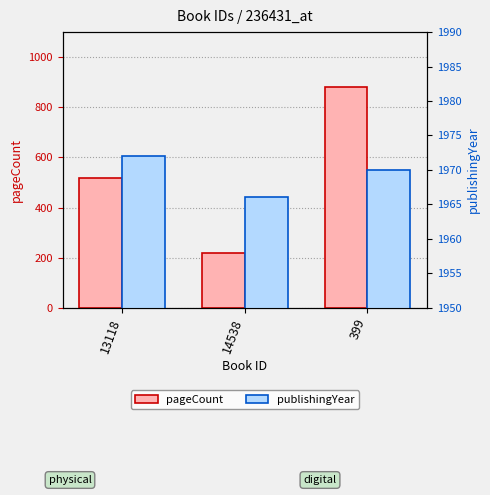

Reading right to left, what are all the values shown in this chart?

pageCount: 880	220	518
publishingYear: 1970	1966	1972